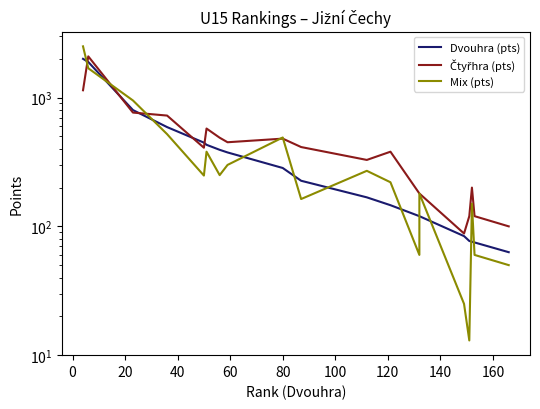

After their last crossing, which series has the higher values: Dvouhra (pts) or Čtyřhra (pts)?

Čtyřhra (pts)